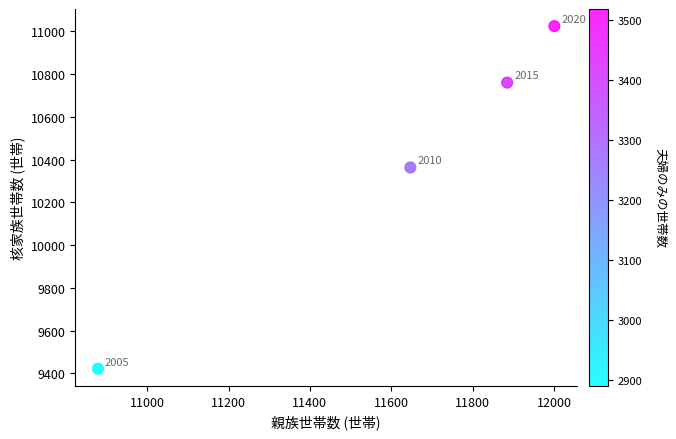

What Y value in the scatter plot is closest to 10223?

10363